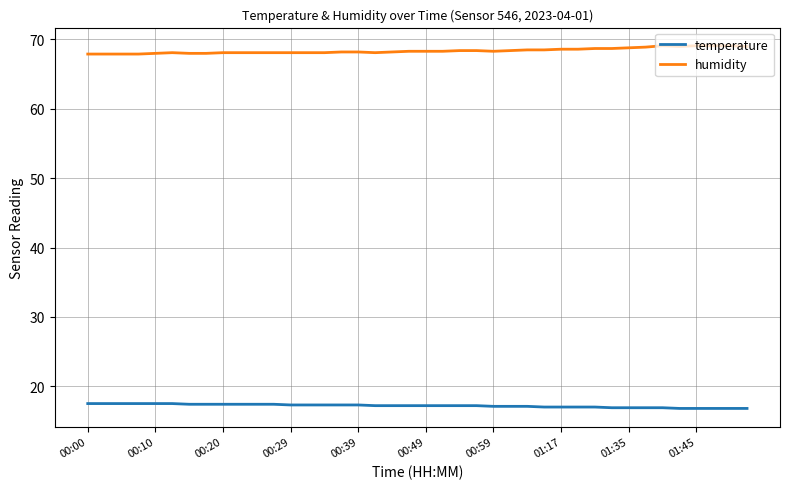

What is the lowest value of the humidity series?

67.9